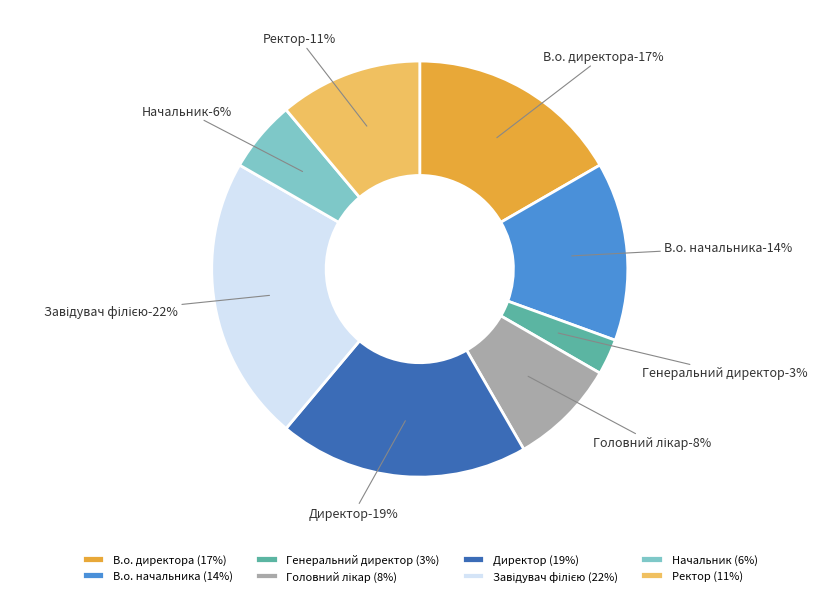

Which category has the biggest portion of the pie?

Завідувач філією